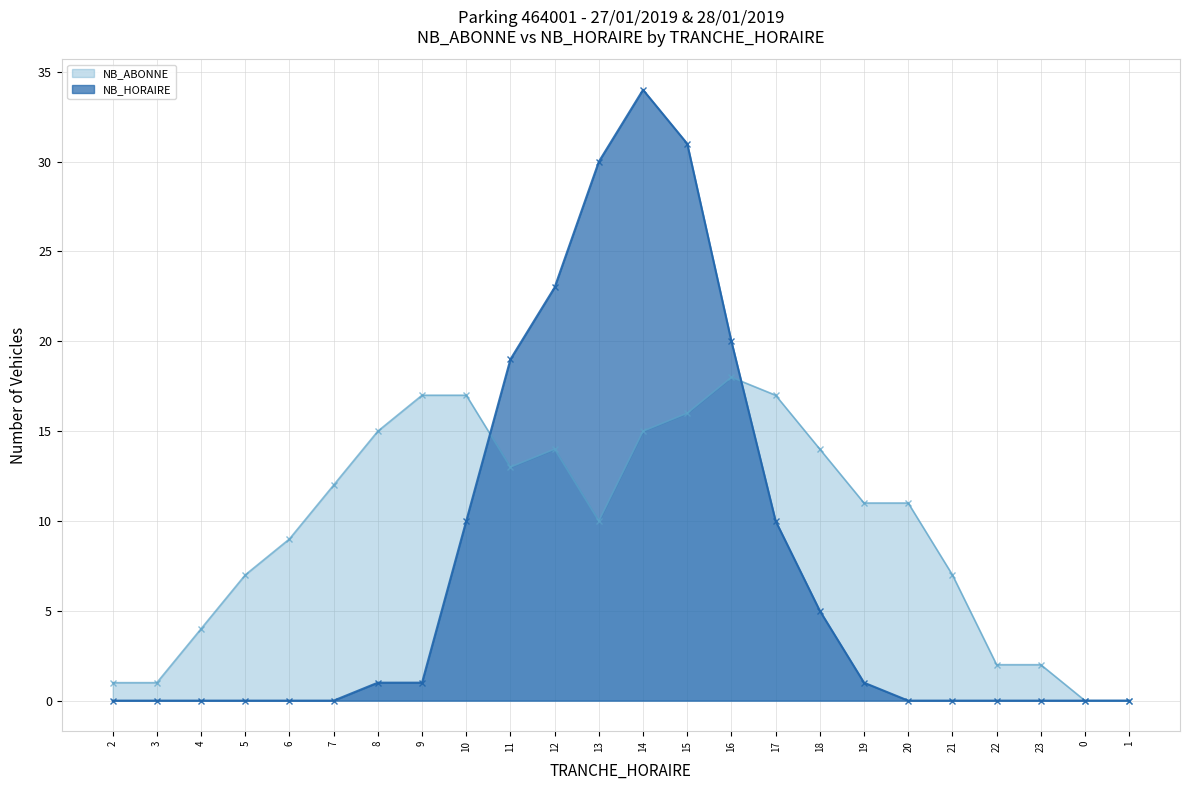

What is the maximum value for NB_ABONNE?

18